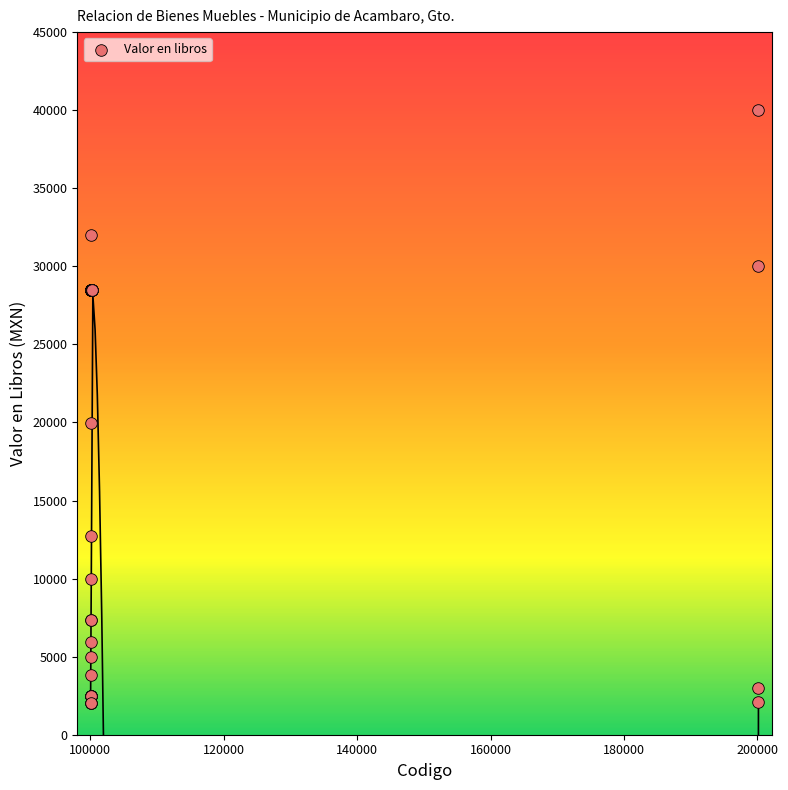

What Y value in the scatter plot is closest to 21000?

19990